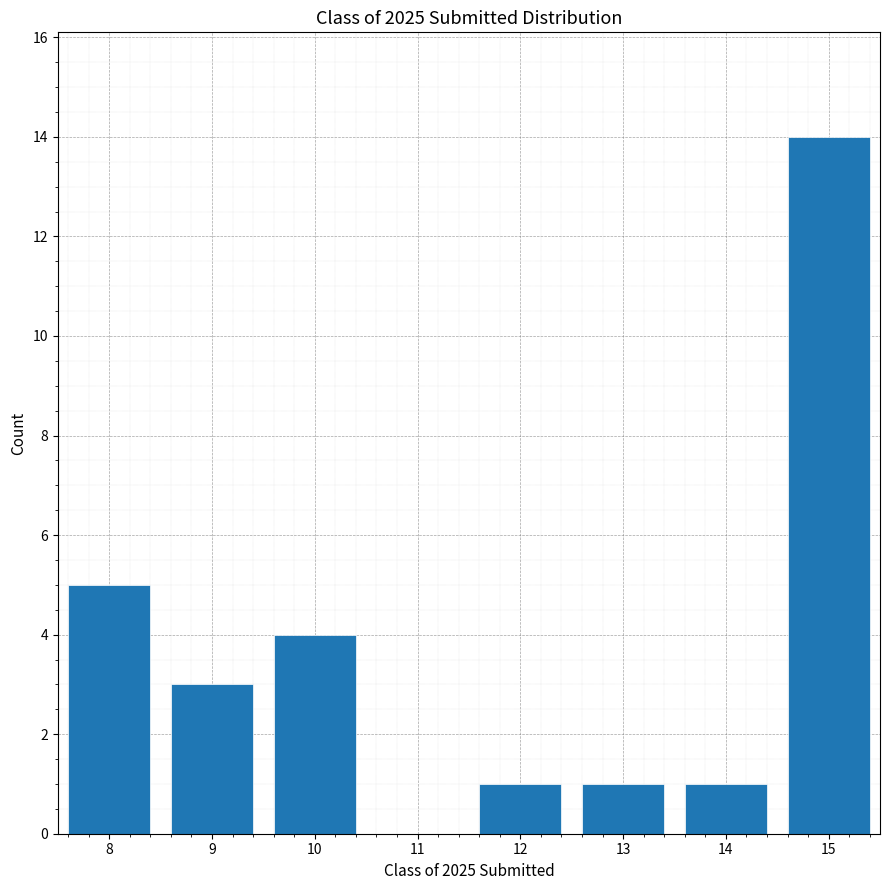

Reading left to right, extract all data points from this chart.

5	3	4	1	1	1	14